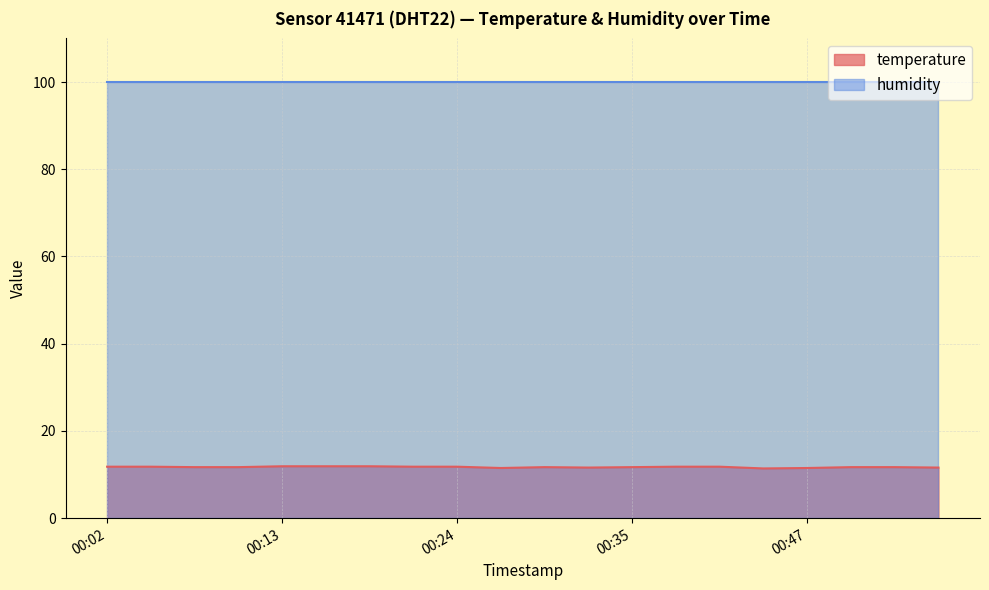

Rank the categories by value from lowest to highest.

00:44, 00:27, 00:47, 00:33, 00:55, 00:08, 00:11, 00:30, 00:35, 00:49, 00:52, 00:02, 00:05, 00:22, 00:24, 00:38, 00:41, 00:13, 00:16, 00:19